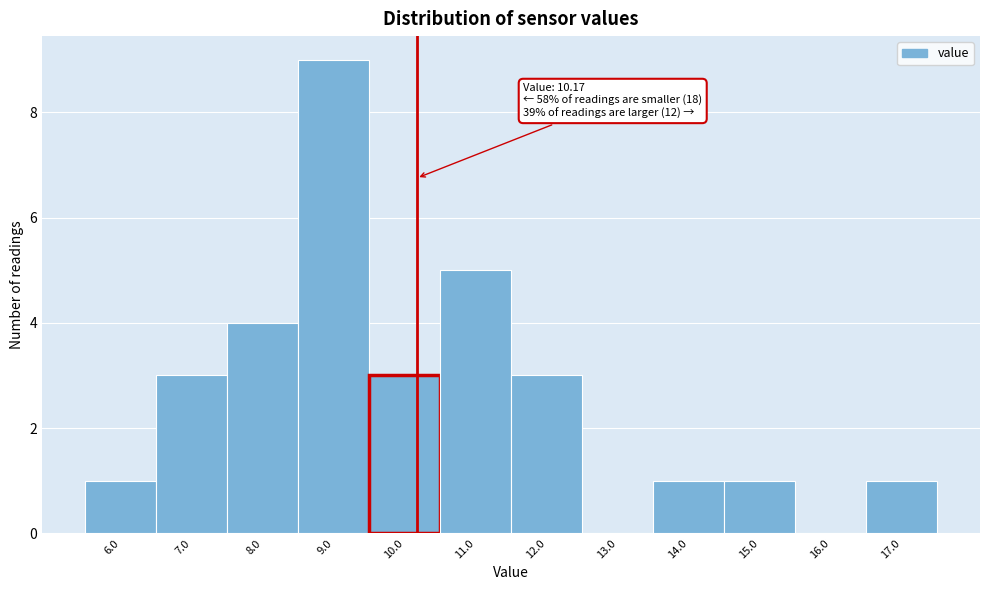

Which range on the x-axis has the tallest bar?

8.5 to 9.5